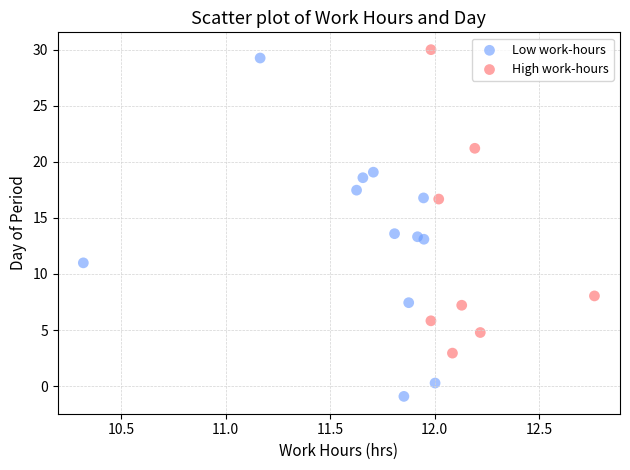

Which series has the largest Y range (max minus min)?

Low work-hours